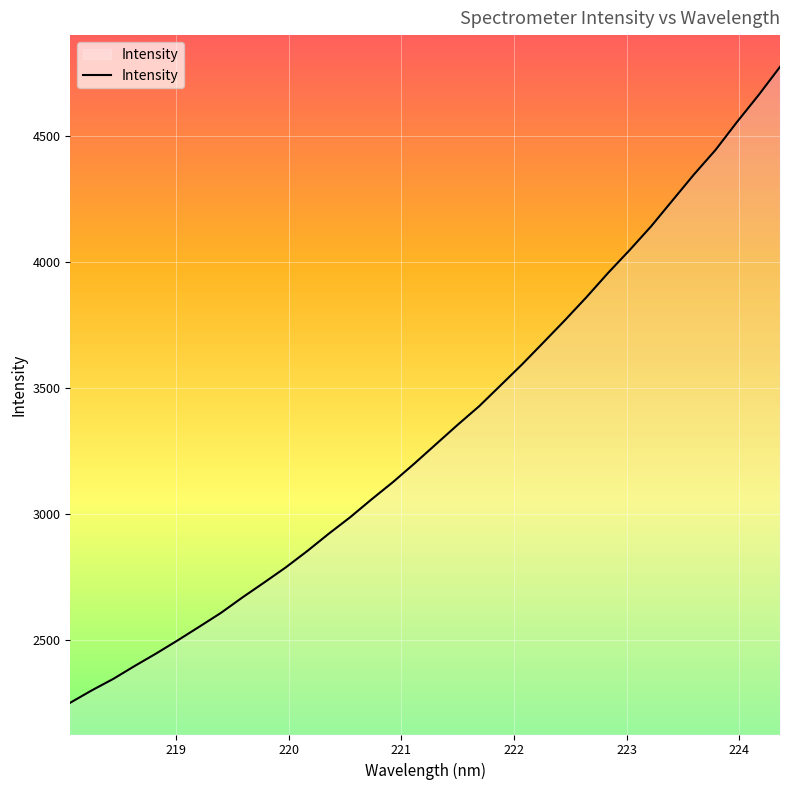

What is the smallest value displayed?

2251.7